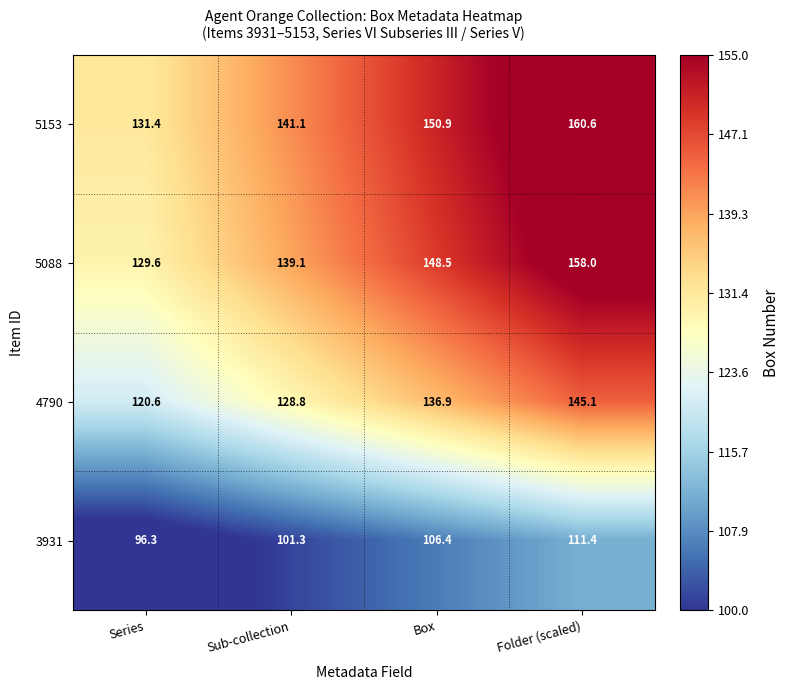

At how many categories does at least one series exceed 157?

1